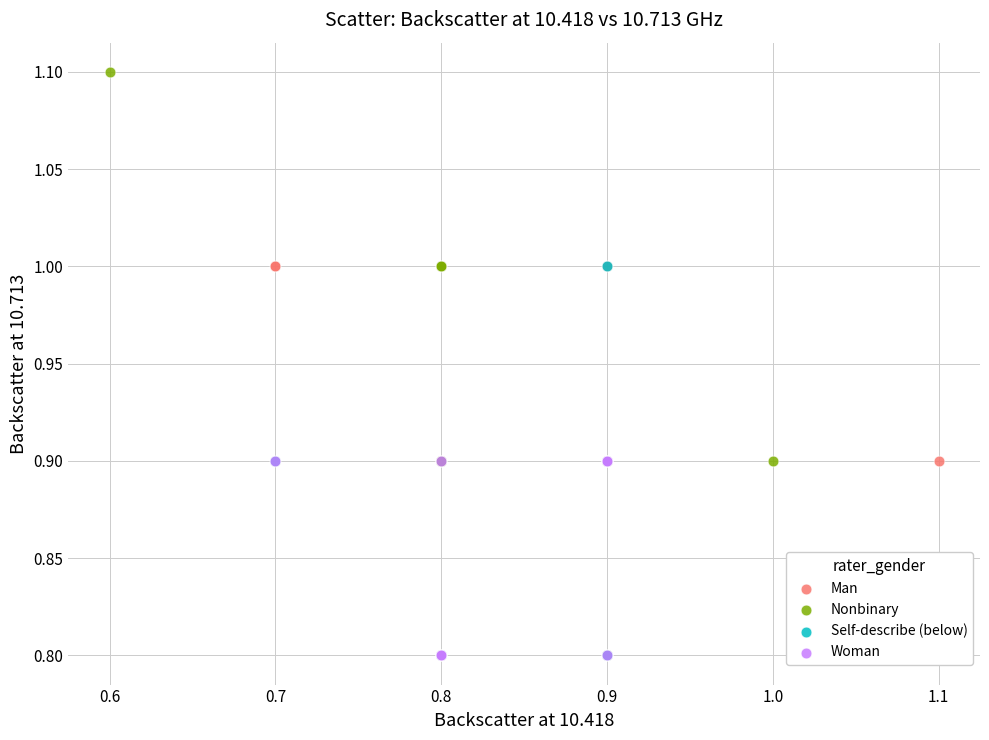

Which series has the widest spread of Y values?

Nonbinary